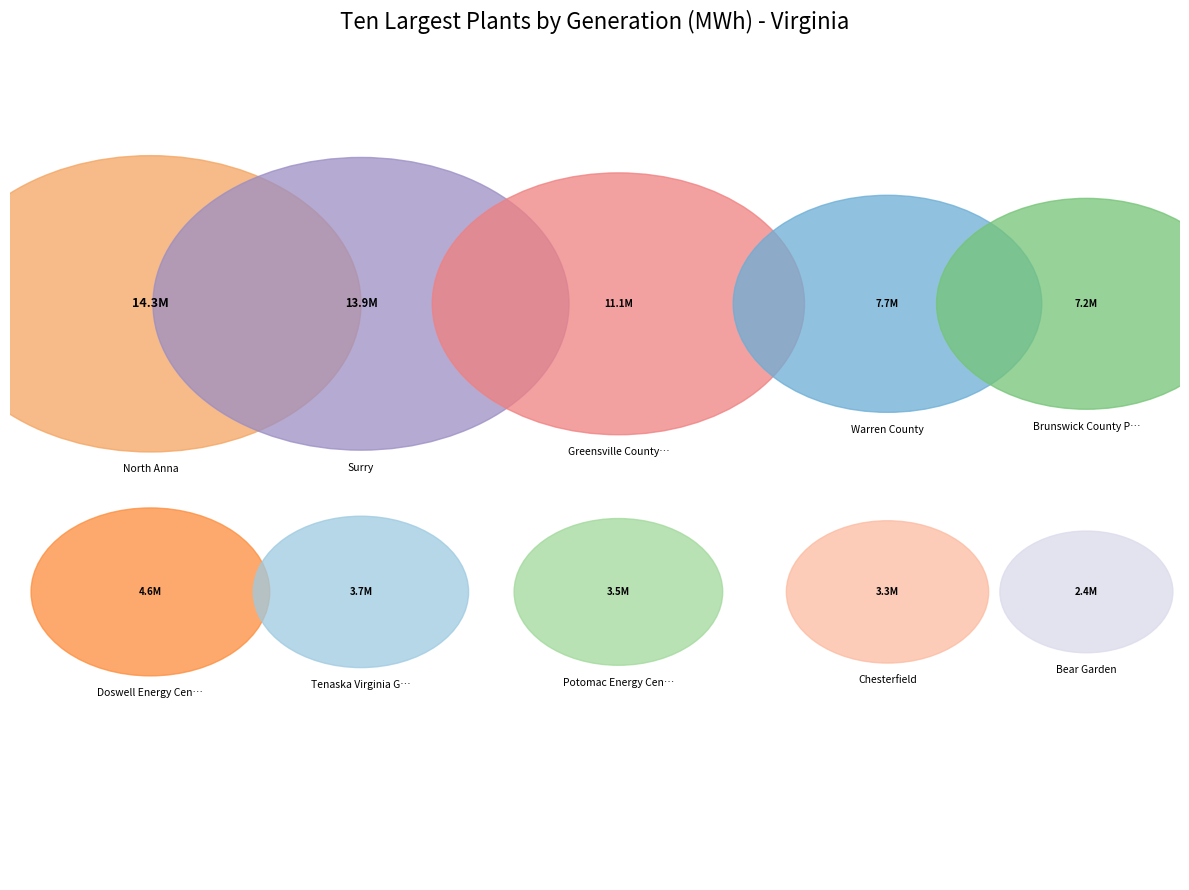

To the nearest percent, what percentage of the pie is Potomac Energy Center, LLC?

5%